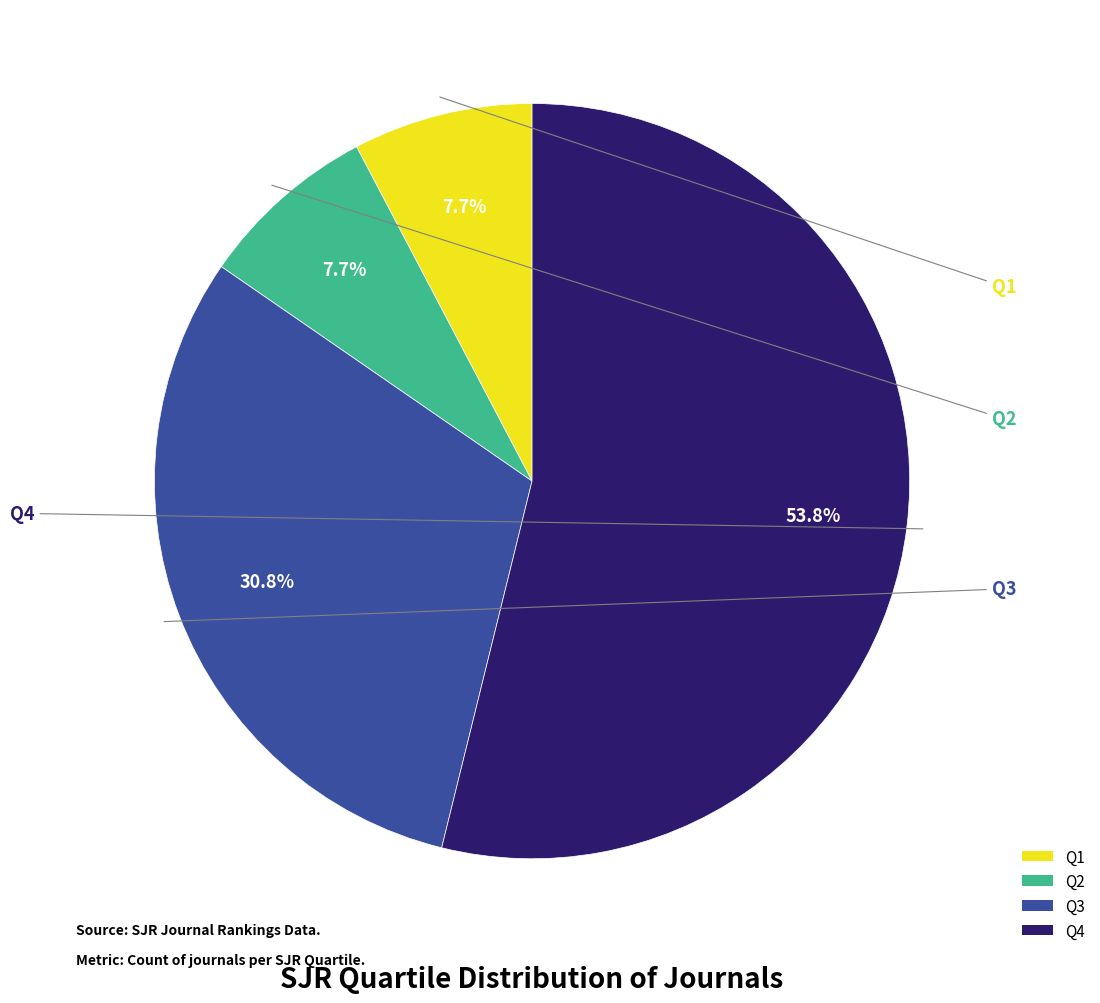

What is the largest slice in the pie chart?

Q4